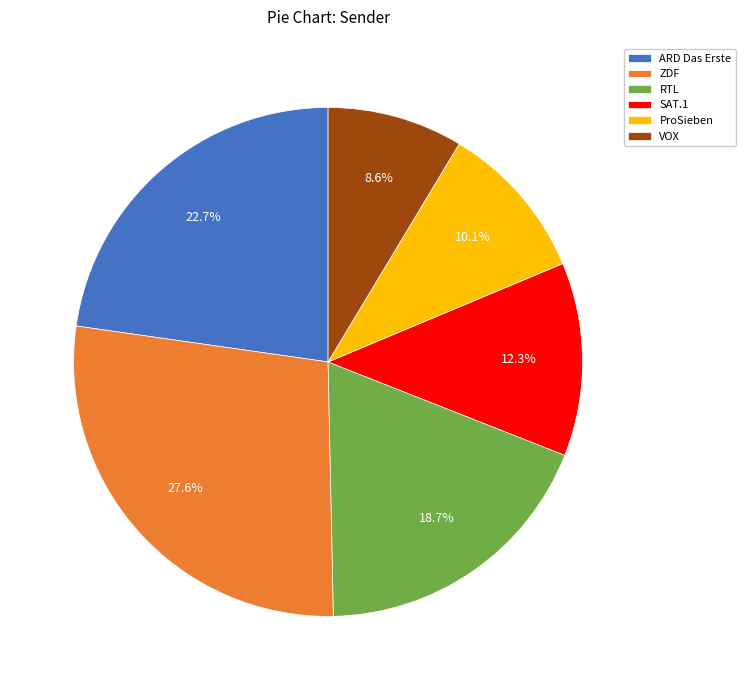

Does ARD Das Erste represent more than half of the total?

No